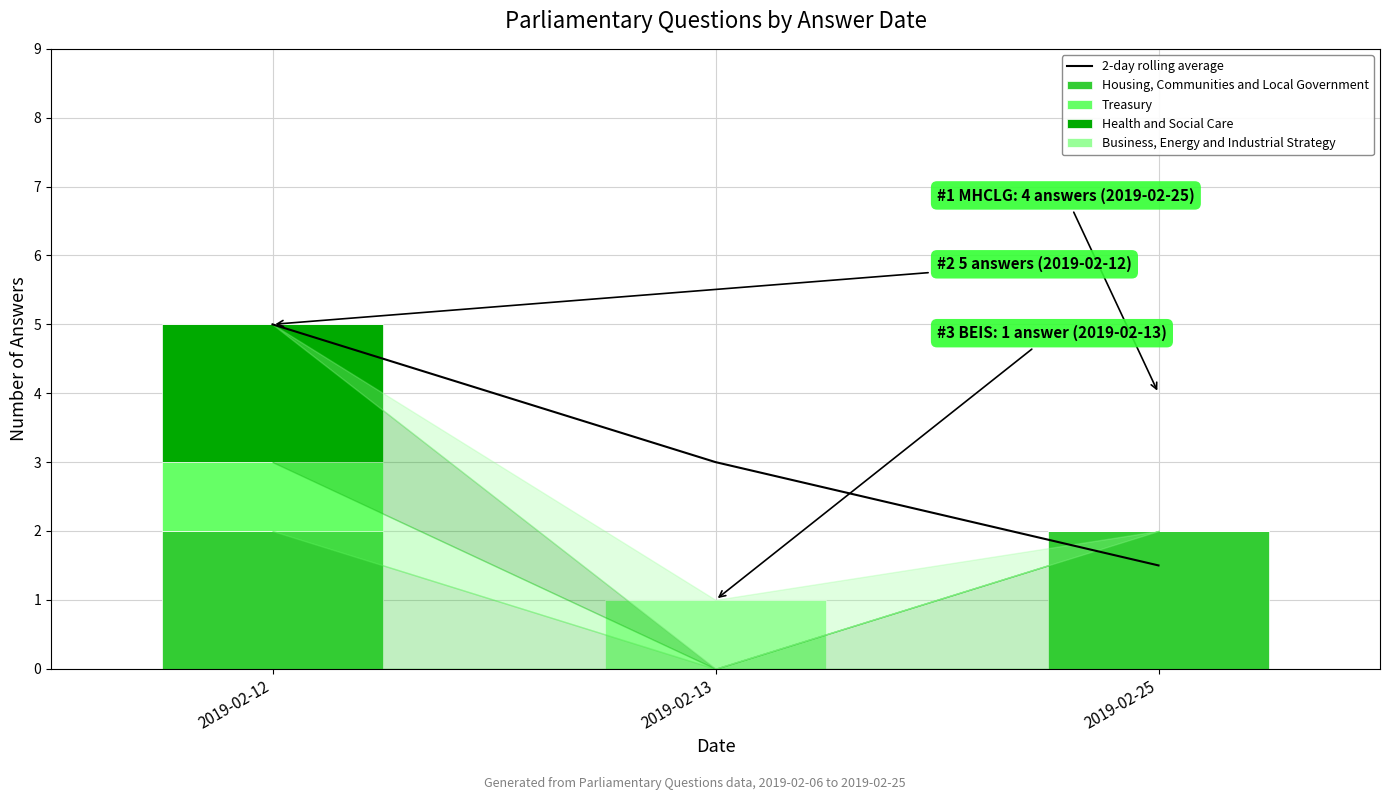

Rank the categories by Housing, Communities and Local Government value from lowest to highest.

2019-02-13, 2019-02-12, 2019-02-25